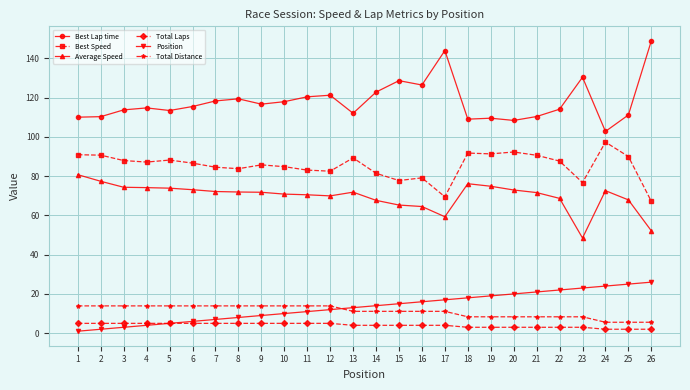

Which label corresponds to the largest value in the chart?

26